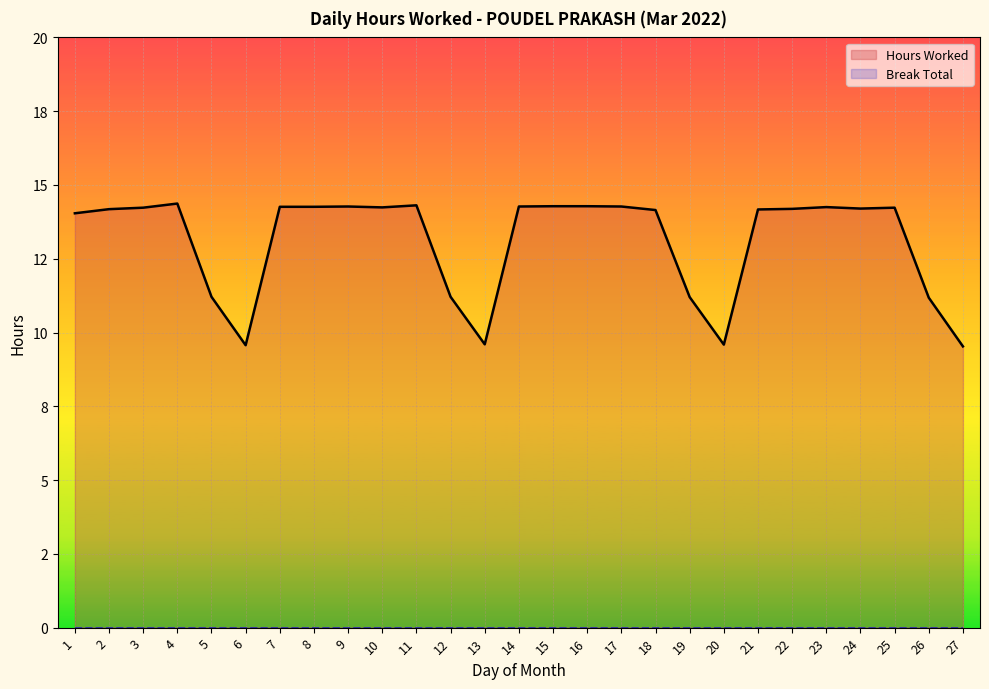

At which category is the sum across all series the highest?

4